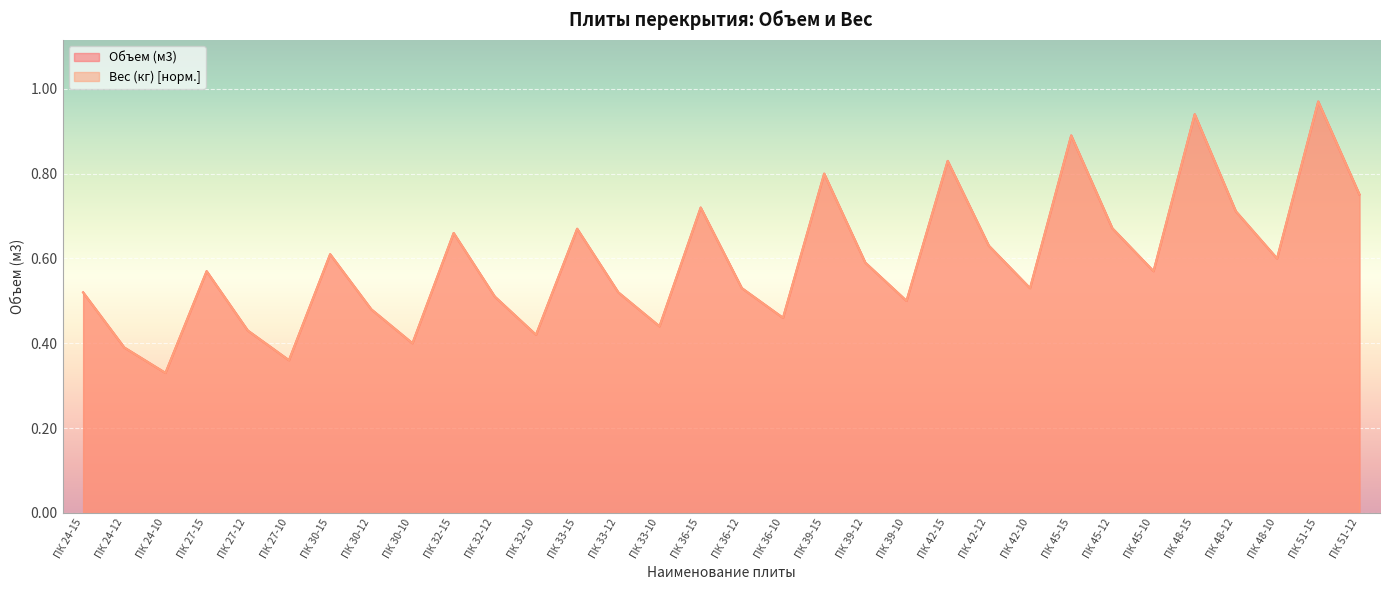

What is the value of the Вес (кг) point at the 11th from the left?

0.5